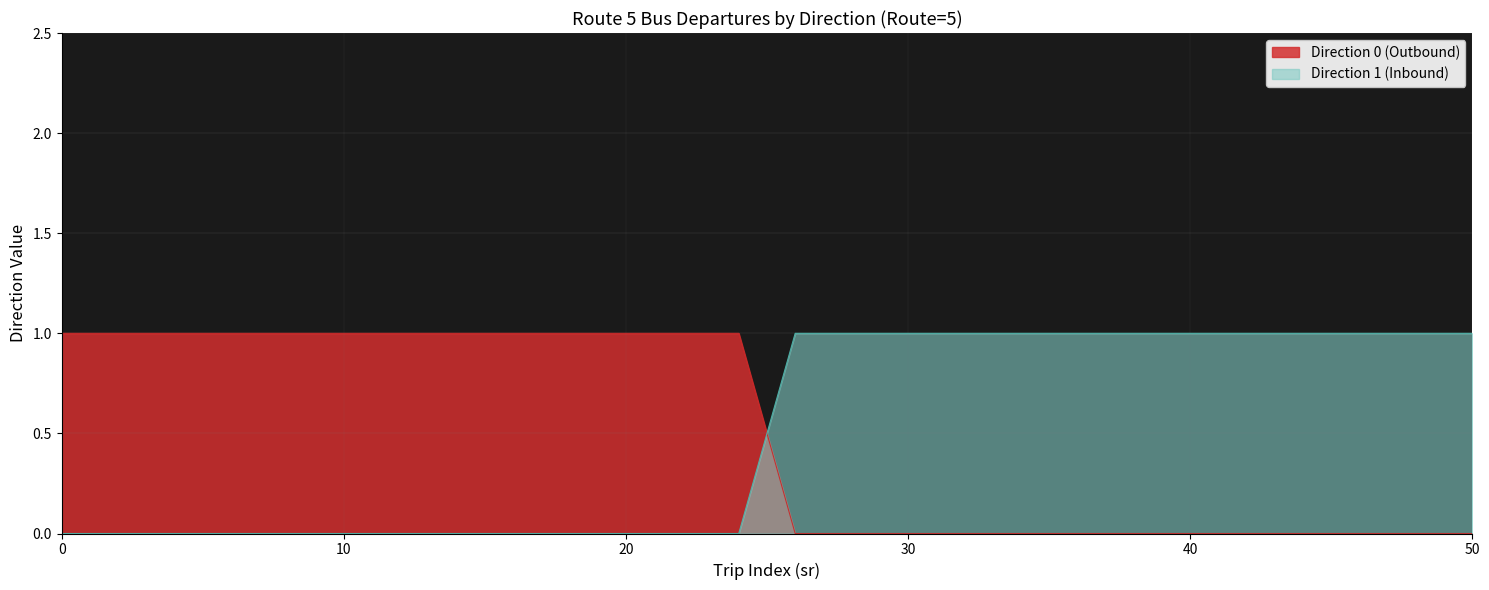

True or false: Direction 0 (Outbound) and Direction 1 (Inbound) intersect in this chart.

True